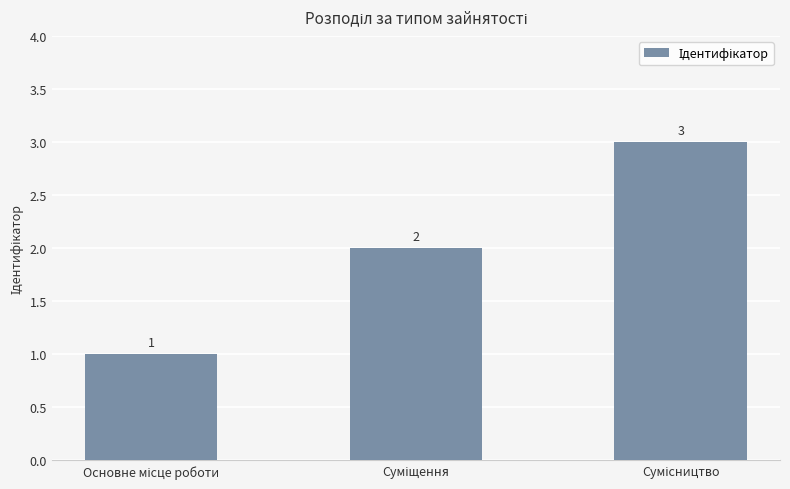

What is the minimum value shown in the chart?

1